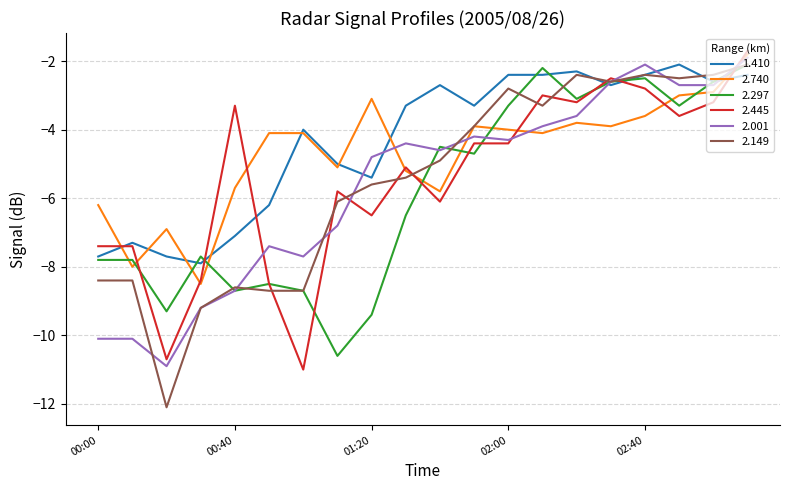

Which series has the largest total across all categories?

1.410